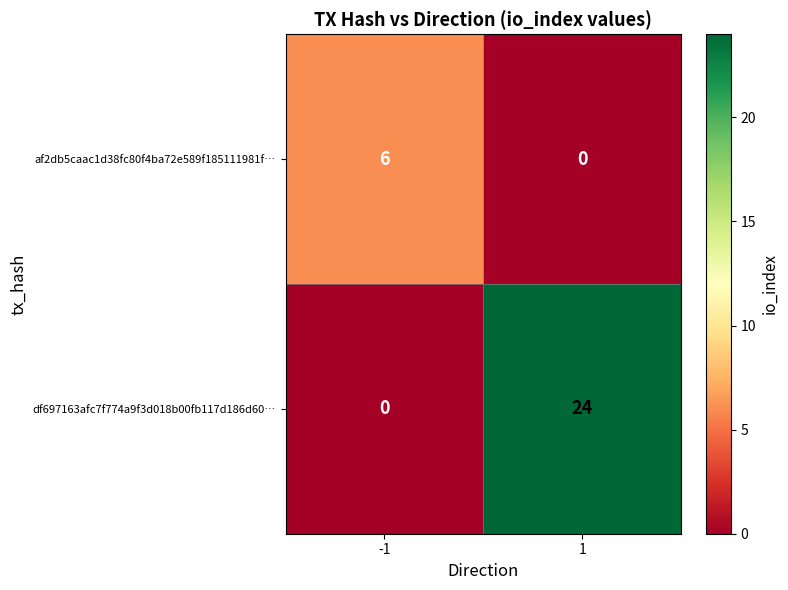

Read the af2db5caac1d38fc80f4ba72e589f185111981f… value at -1.

6